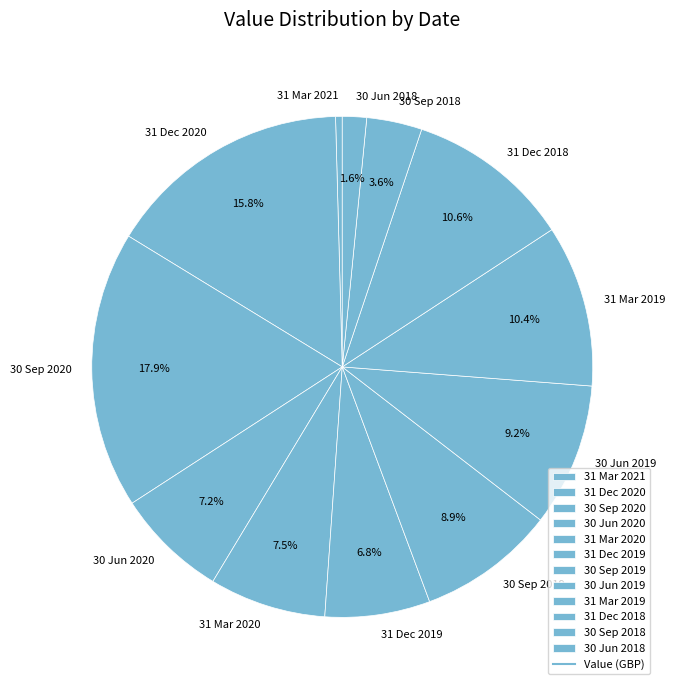

Does 30 Sep 2020 represent more than half of the total?

No